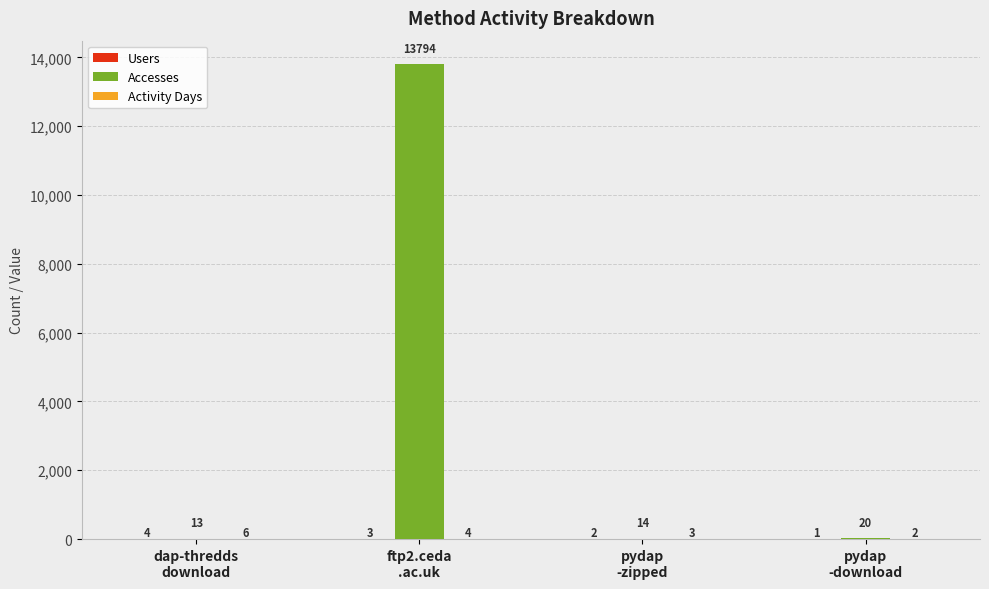

What is the greatest value displayed?

13794